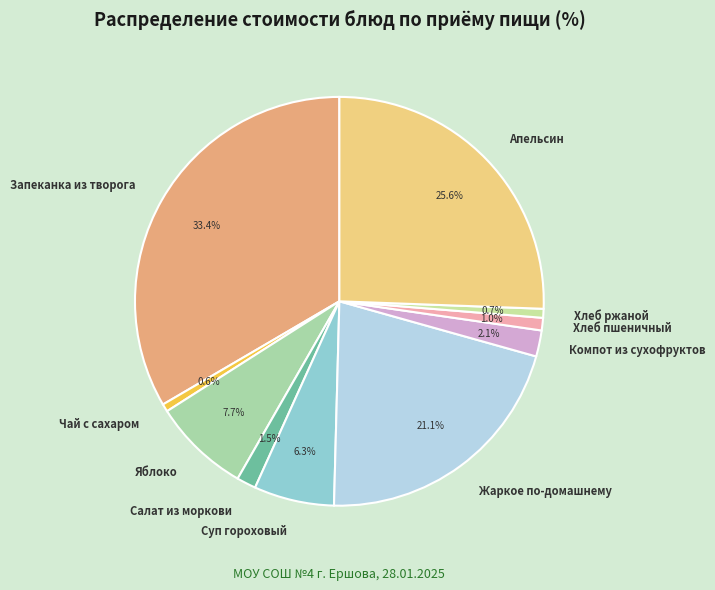

Which slice is the largest?

Запеканка из творога